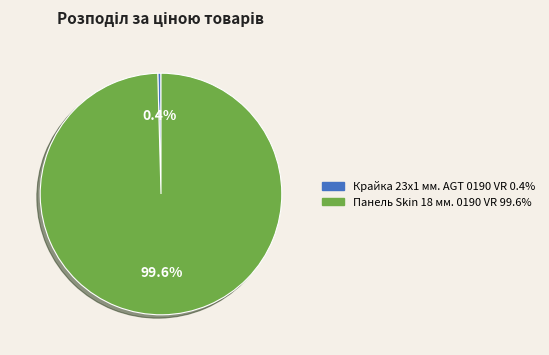

Does any single category account for the majority?

Yes